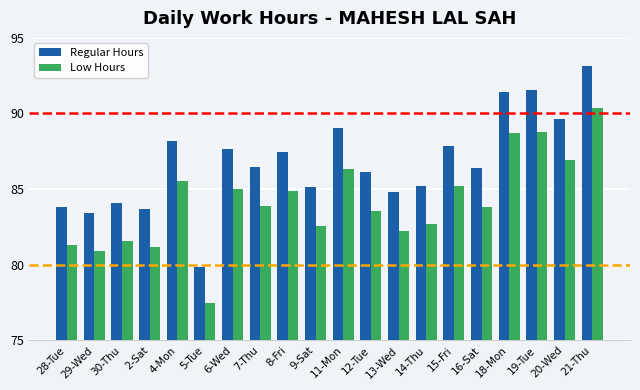

Which series changed the most between 2-Sat and 5-Tue?

Regular Hours